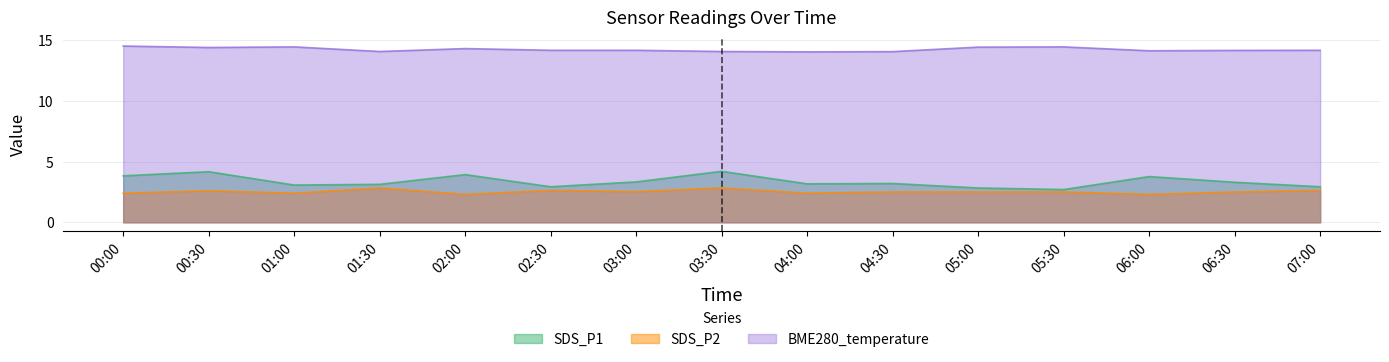

What are all the series names shown in the legend?

SDS_P1, SDS_P2, BME280_temperature